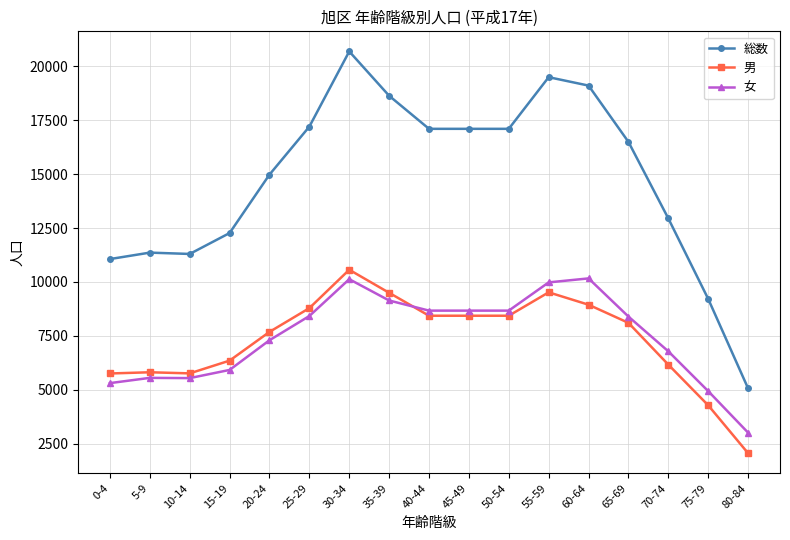

Which category has the highest value across all series?

30-34